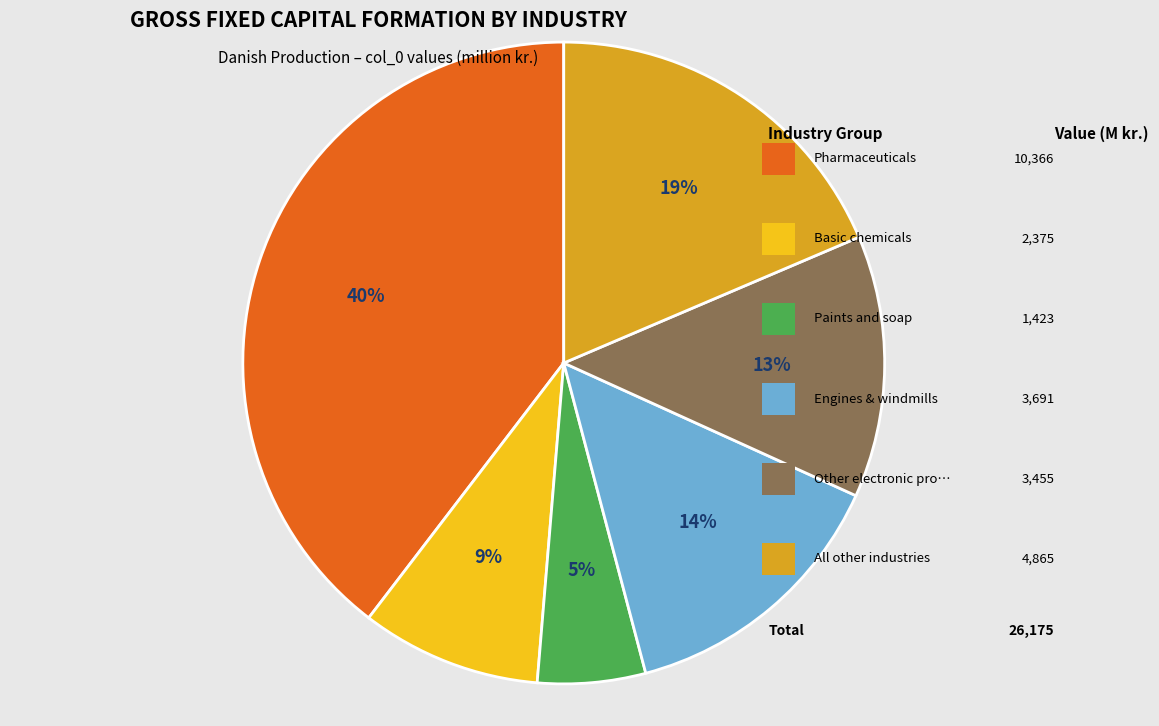

Is there any slice that represents more than half of the pie?

No